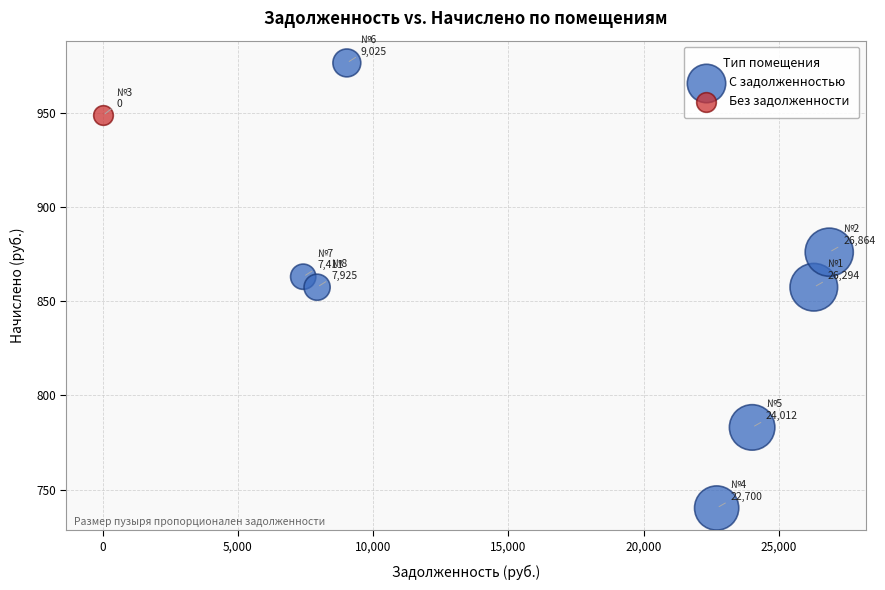

What are all the series names shown in the legend?

С задолженностью, Без задолженности